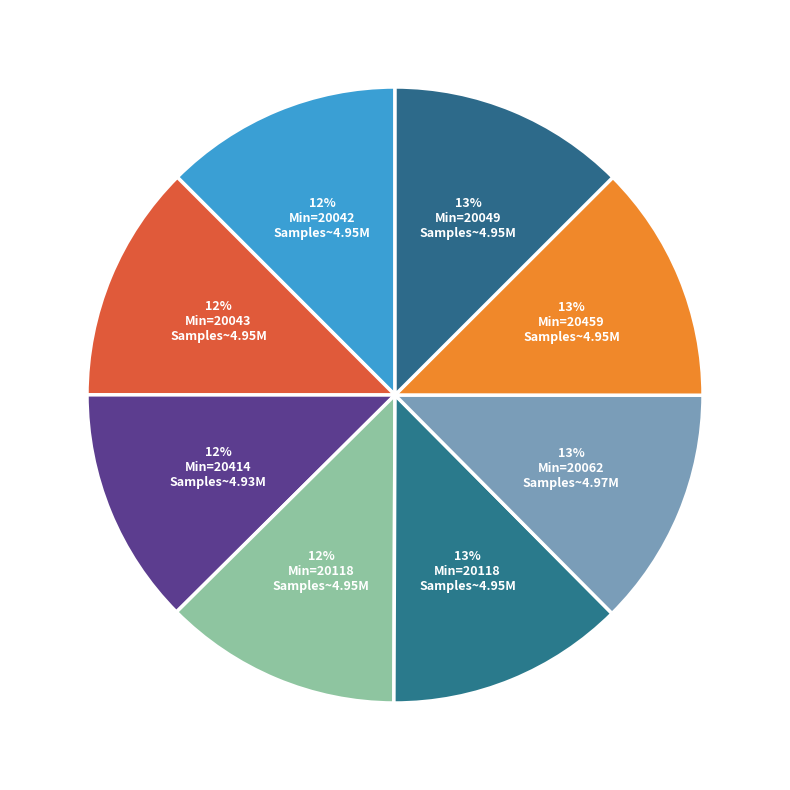

How many slices are in this pie chart?

8